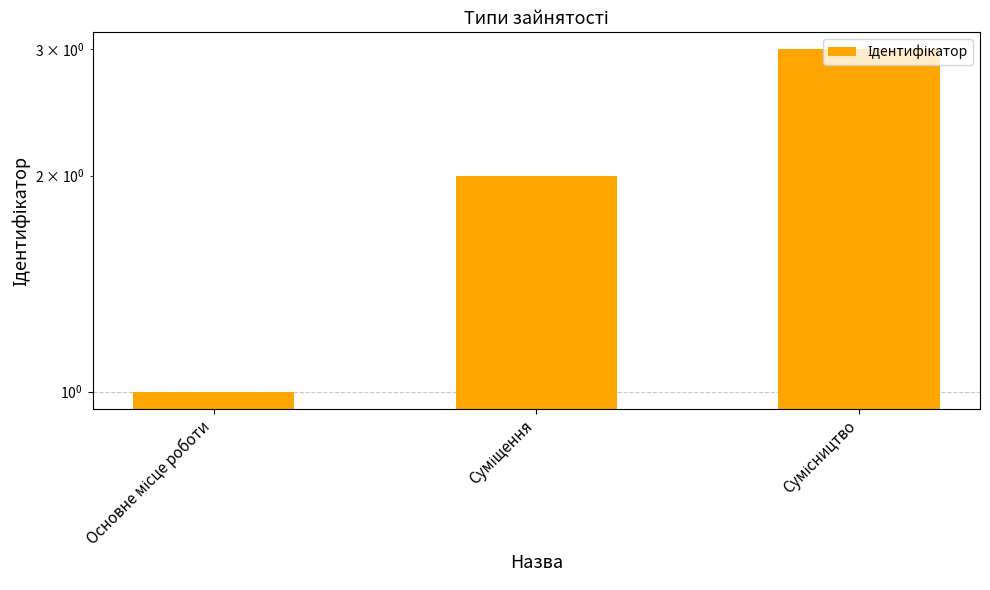

The chart shows a value of 4 at Сумісництво. True or false?

False